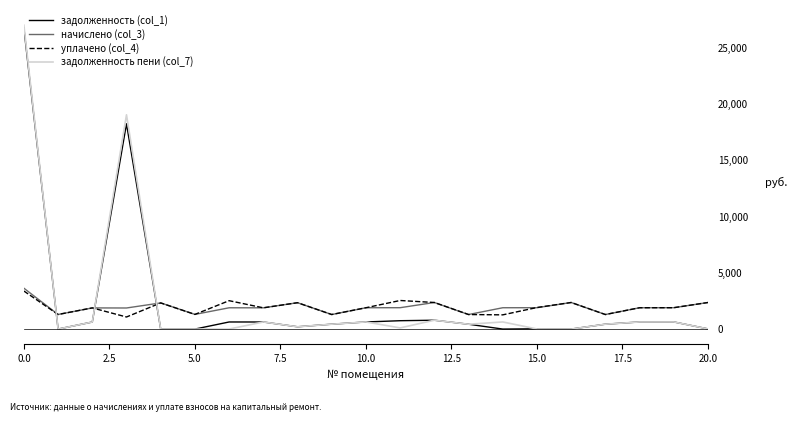

How many times do задолженность (col_1) and уплачено (col_4) cross each other?

3